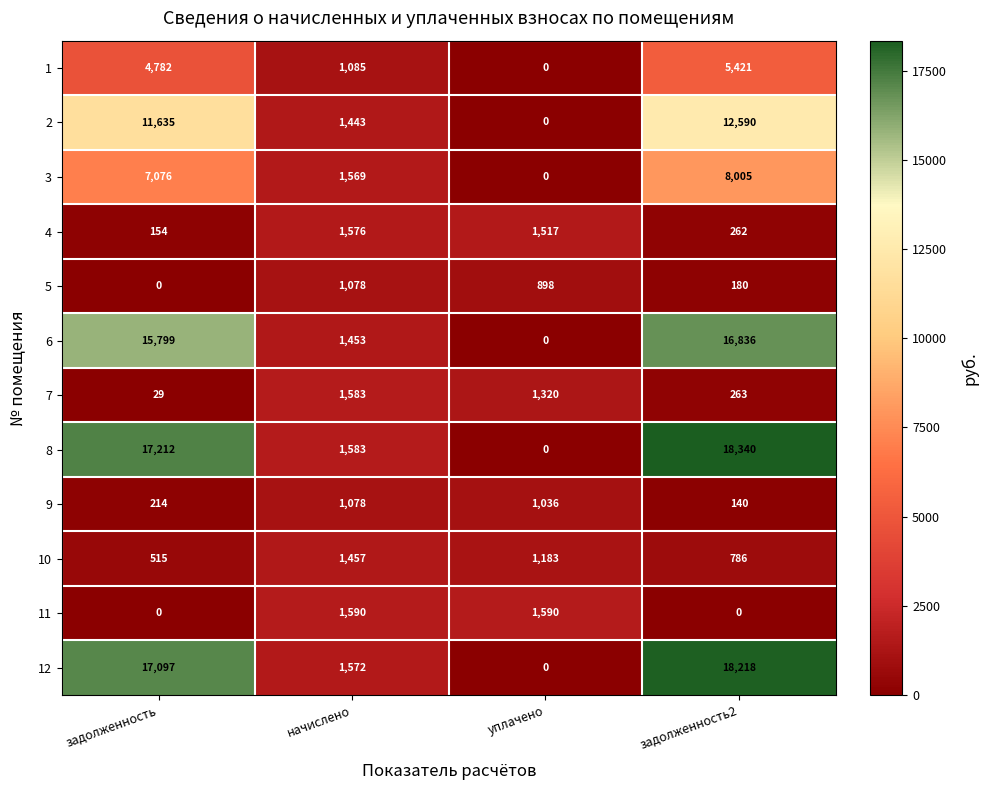

What is the total value across all series at начислено?

17067